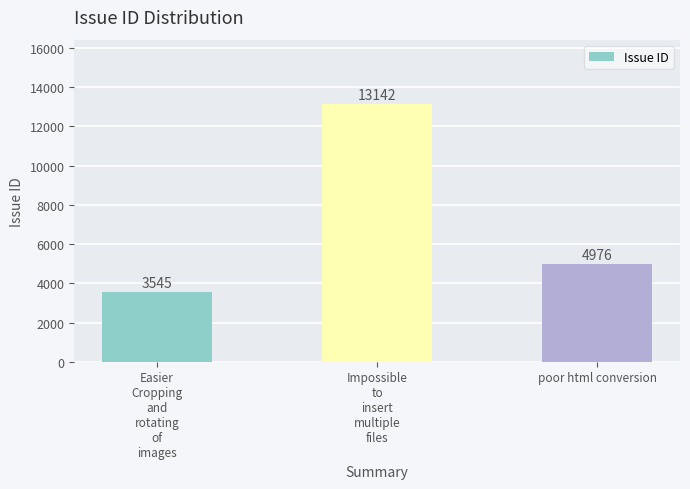

What is the maximum value shown in the chart?

13142